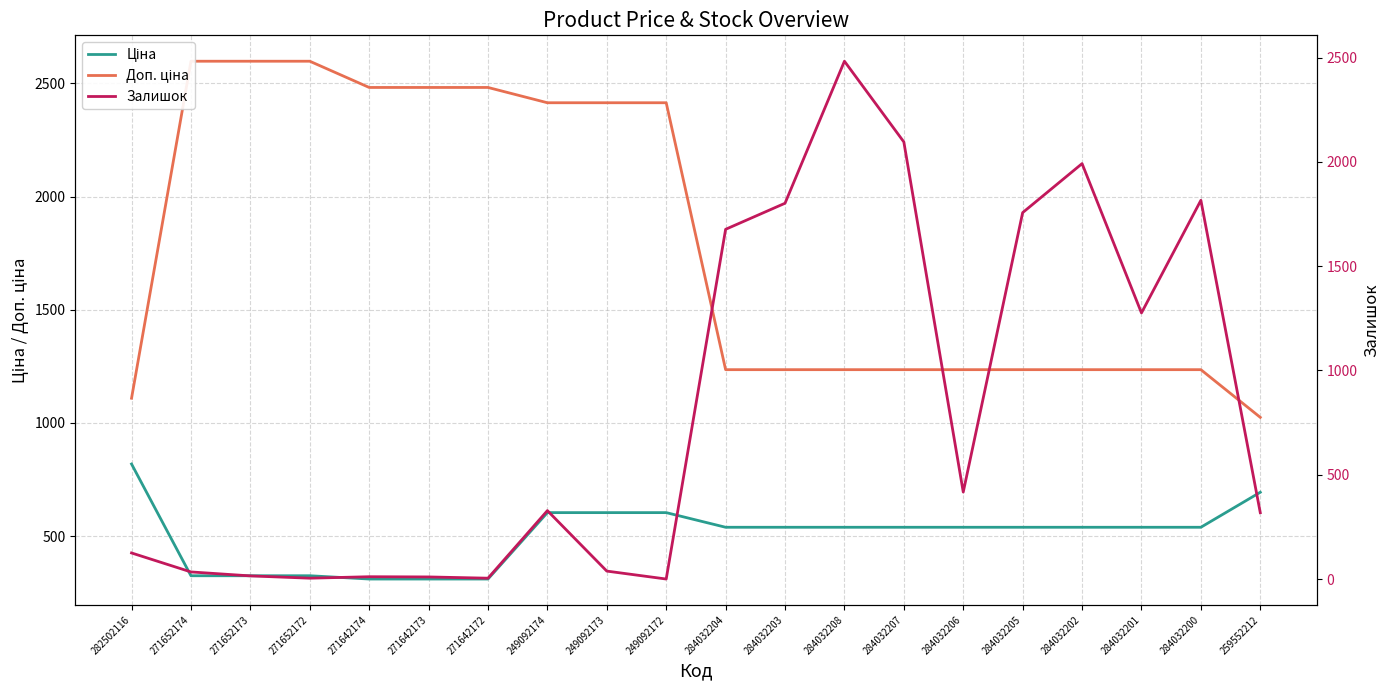

What is the total value across all series at 271652172?

2927.1